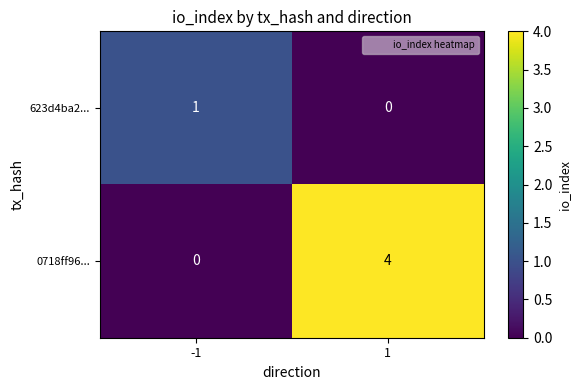

Rank the series at 1 from highest to lowest value.

0718ff96..., 623d4ba2...